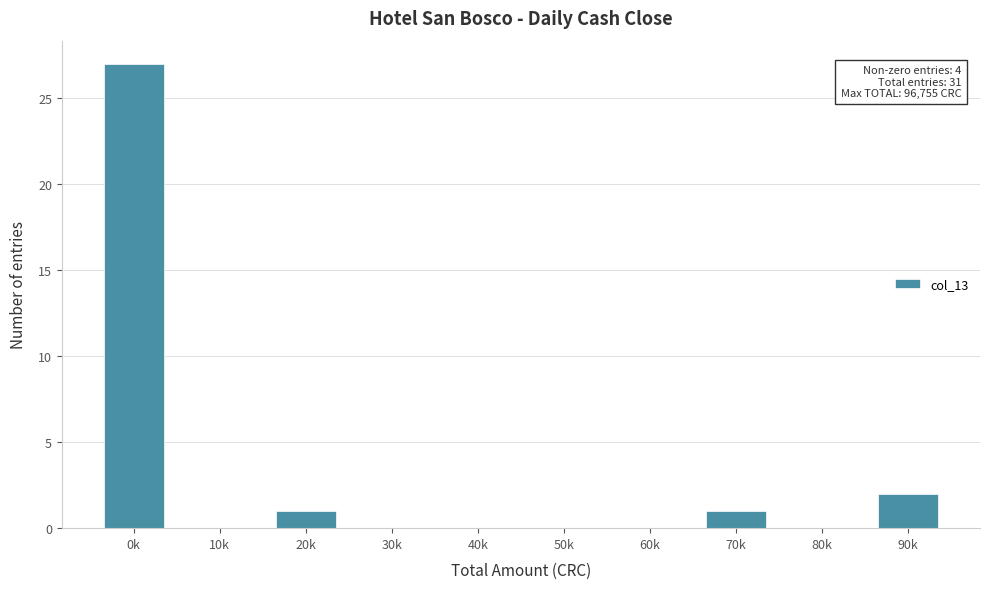

Reading left to right, what are all the values shown in this chart?

0k=27	10k=0	20k=1	30k=0	40k=0	50k=0	60k=0	70k=1	80k=0	90k=2